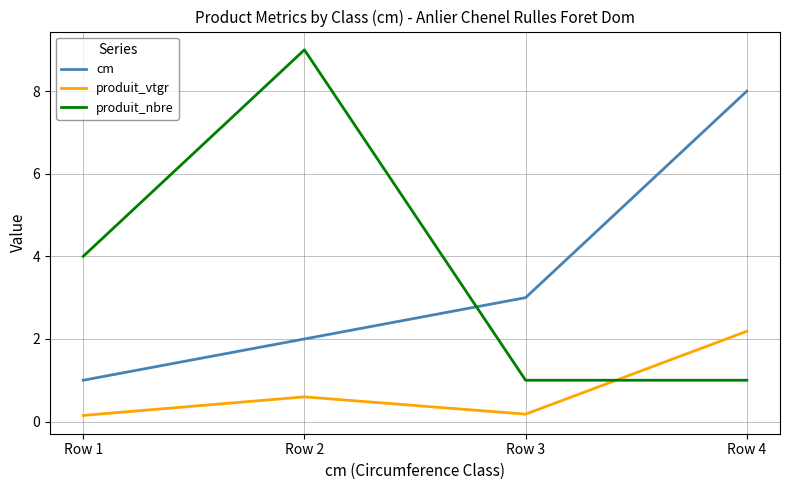

Count the number of data series in this chart.

3